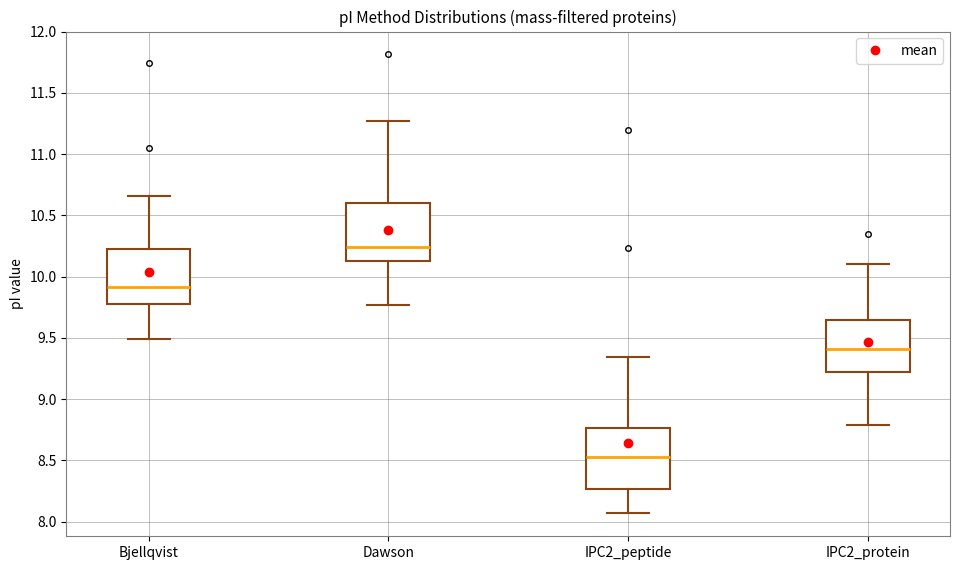

Reading left to right, read every box against the y-axis: the position of its median line, the range the box covers, and the ends of its whiskers. The values are not printed on the chart, so give them approximately, as read against the axis.

Bjellqvist: median 9.90, box 9.80 to 10.20, whiskers 9.50 to 10.65
Dawson: median 10.25, box 10.15 to 10.60, whiskers 9.75 to 11.25
IPC2_peptide: median 8.55, box 8.25 to 8.75, whiskers 8.05 to 9.35
IPC2_protein: median 9.40, box 9.20 to 9.65, whiskers 8.80 to 10.10